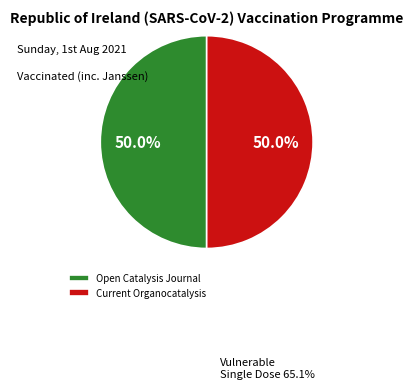

Approximately how many times larger is the value at Open Catalysis Journal compared to Current Organocatalysis?

1.0